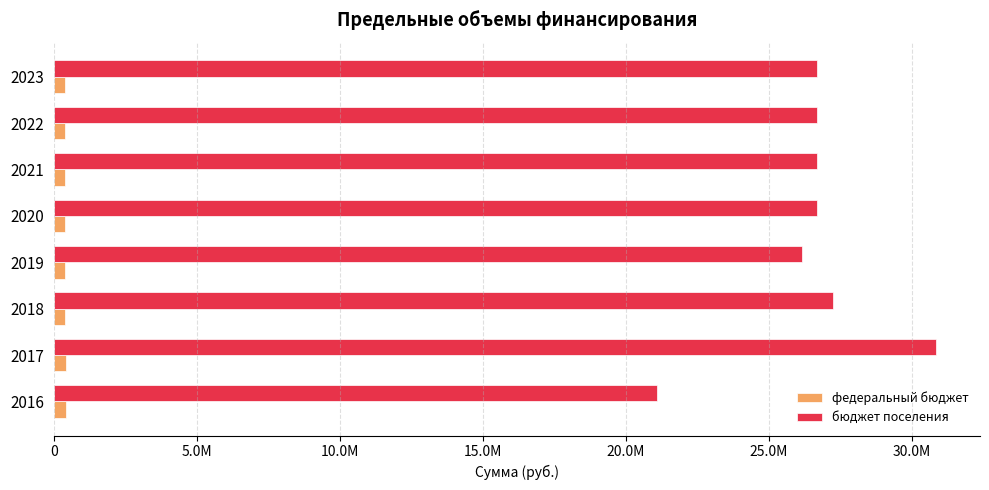

What is the smallest value displayed?

397700.0